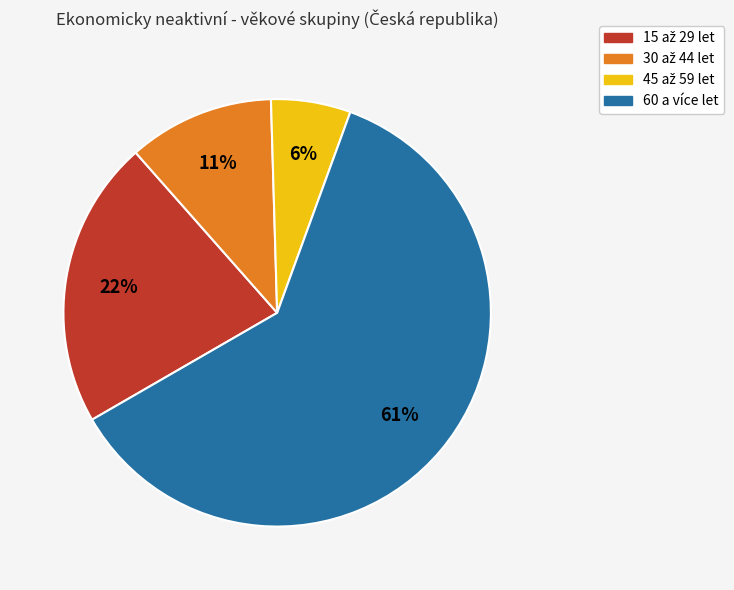

Which slice is the largest?

60 a více let